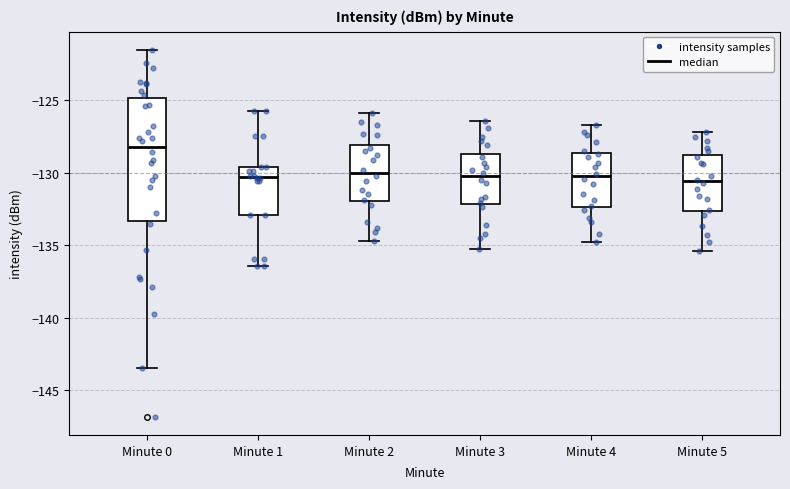

Which box has the highest median line?

Minute 0